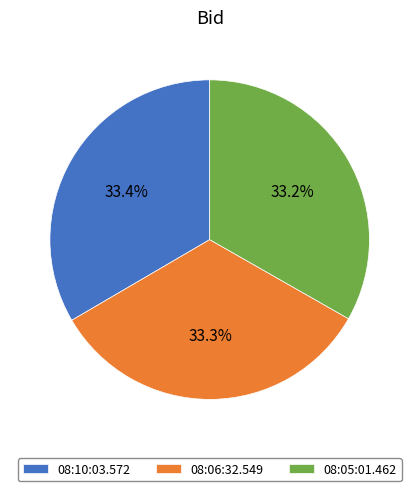

Does 08:05:01.462 account for over 50% of the chart?

No